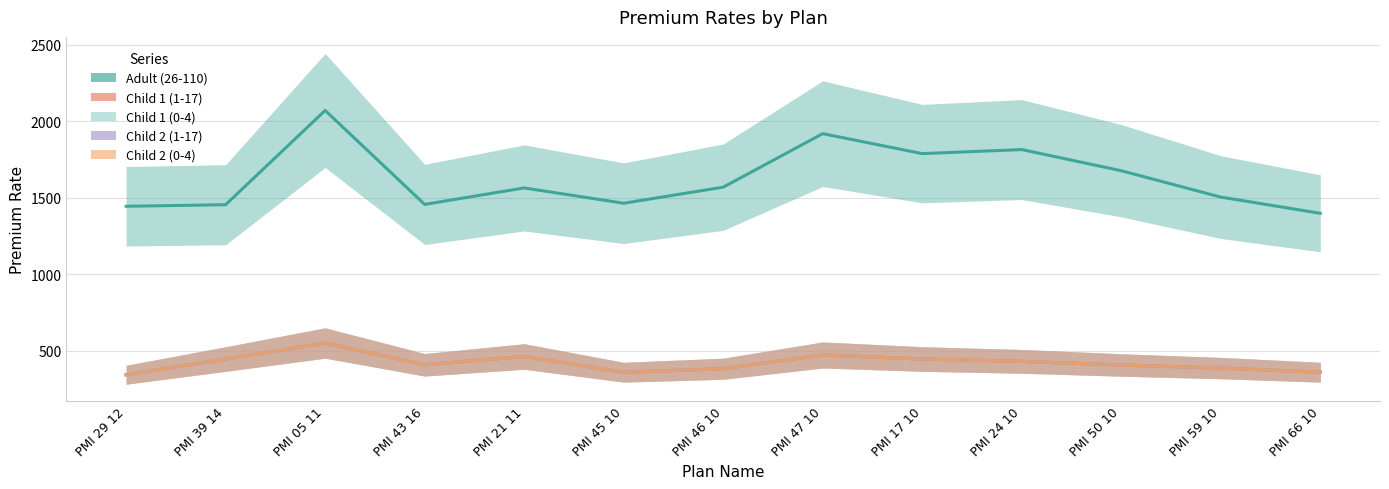

True or false: Child 2 (1-17) has a value of 342.8 at PMI 29 12.

True